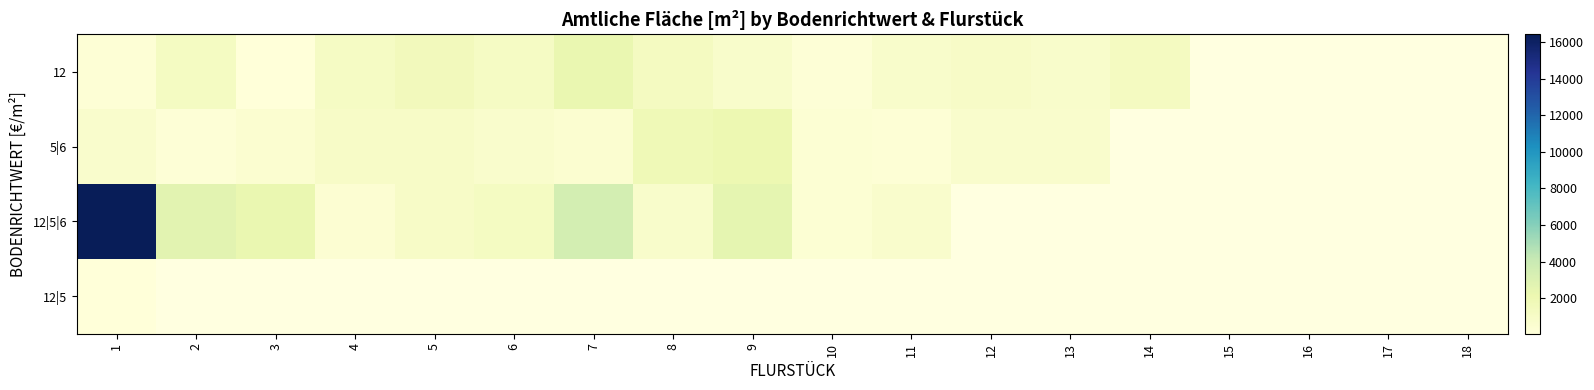

True or false: 5|6 has a value of 518.2 at 10.

False